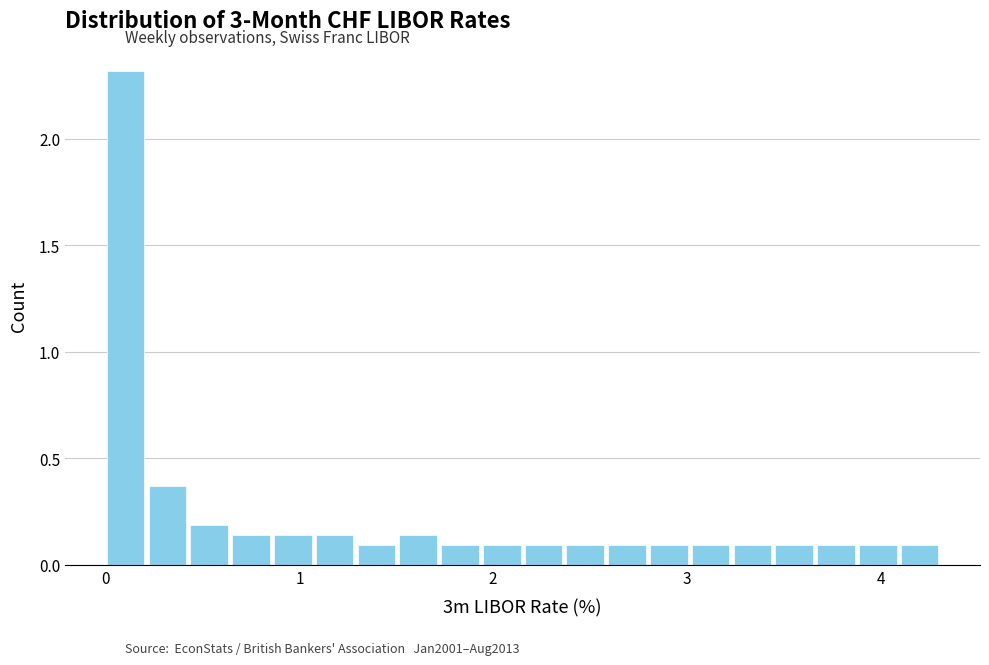

Around what value on the x-axis is the tallest bar? Give the approximate position of its centre, as read against the axis.

0.1